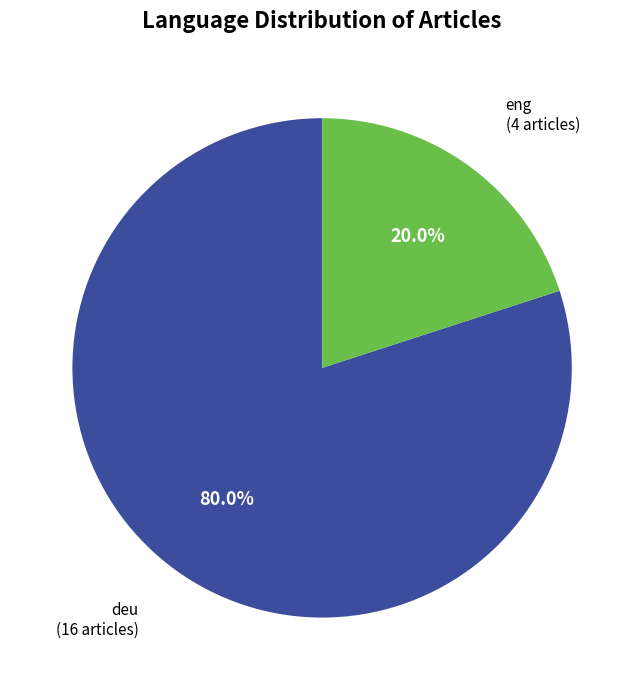

Does any single category account for the majority?

Yes